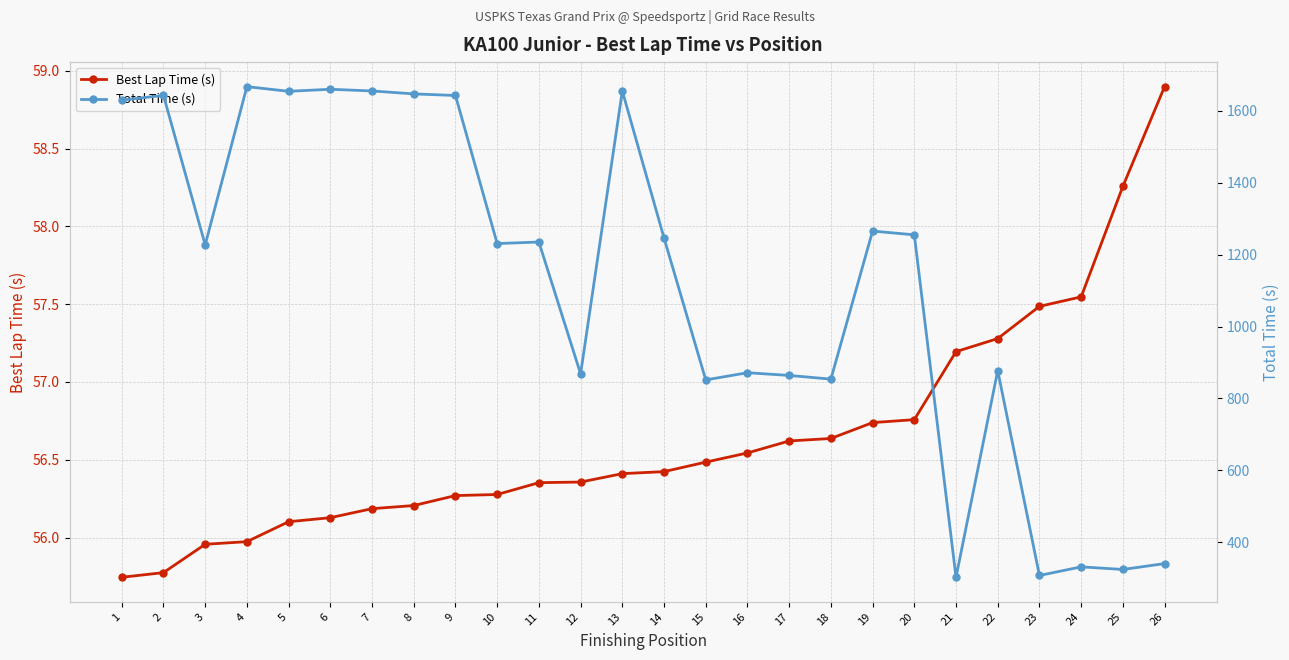

The Best Lap Time (s) series shows 56.5 at 15. True or false?

True